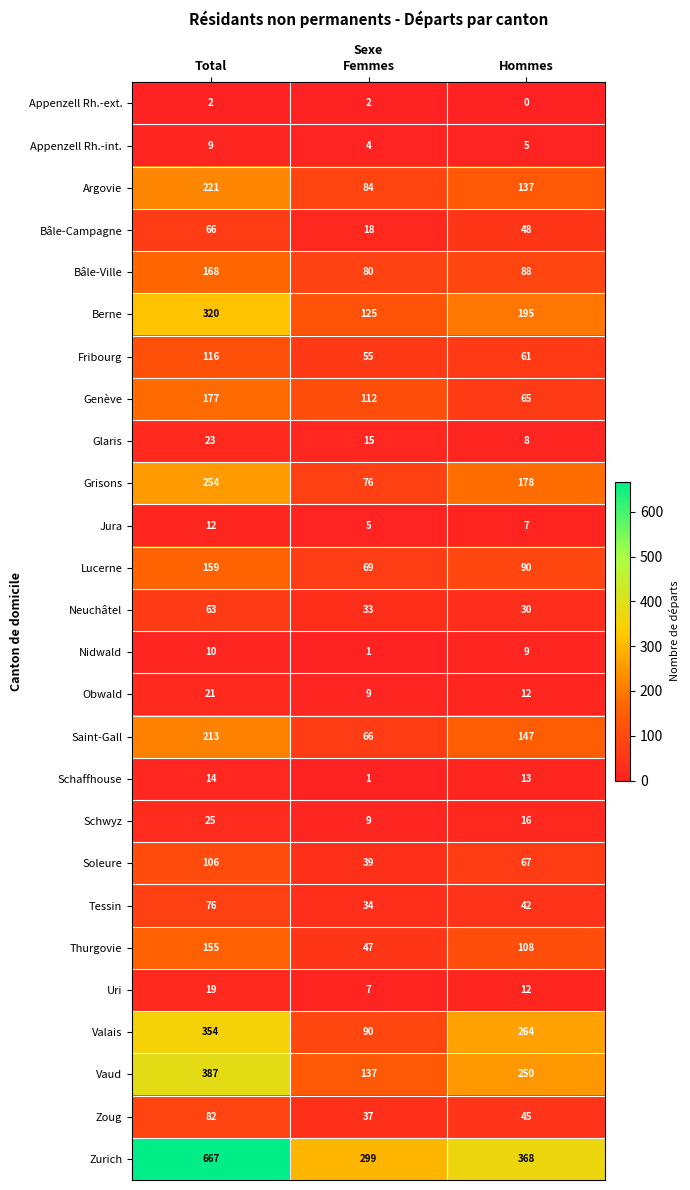

Which series has the widest spread of values?

Zurich